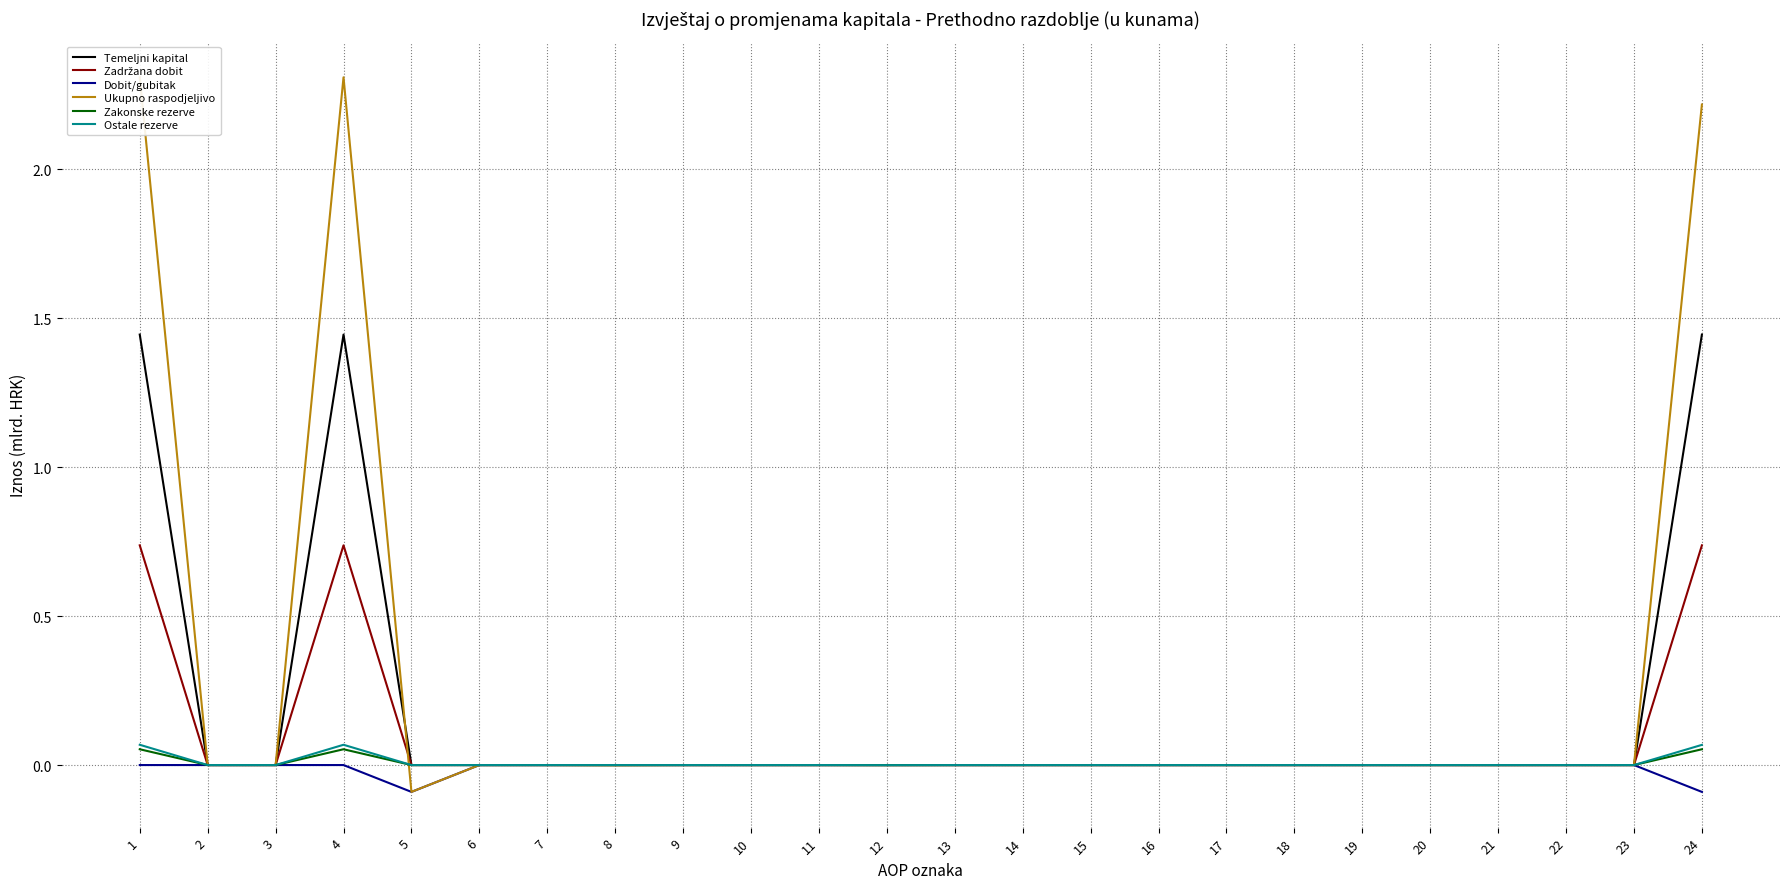

True or false: Zakonske rezerve and Ostale rezerve intersect in this chart.

False